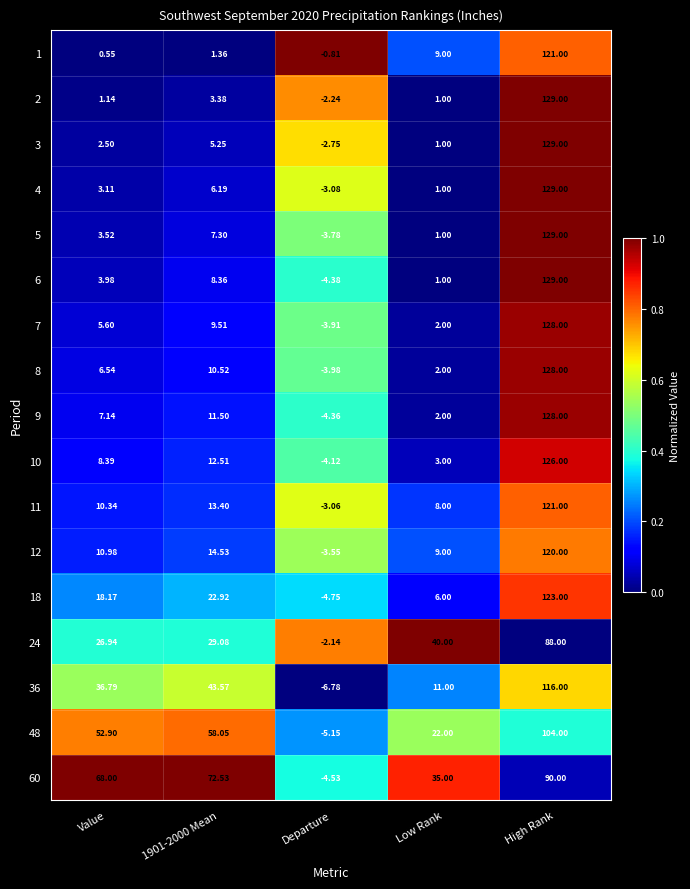

Which series has the largest range (max minus min)?

6